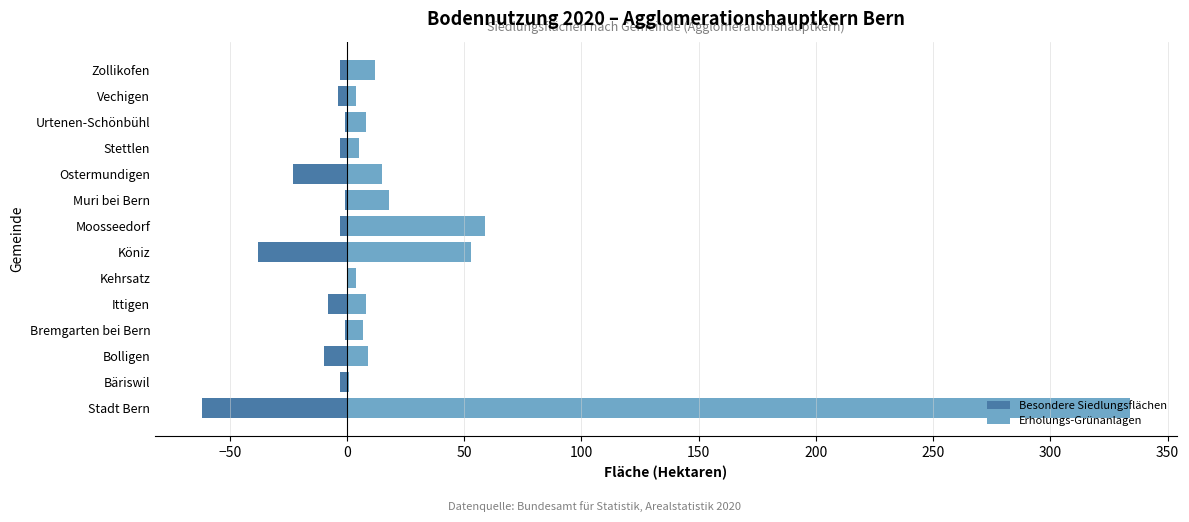

What is the sum of all Erholungs-Grünanlagen values?

537